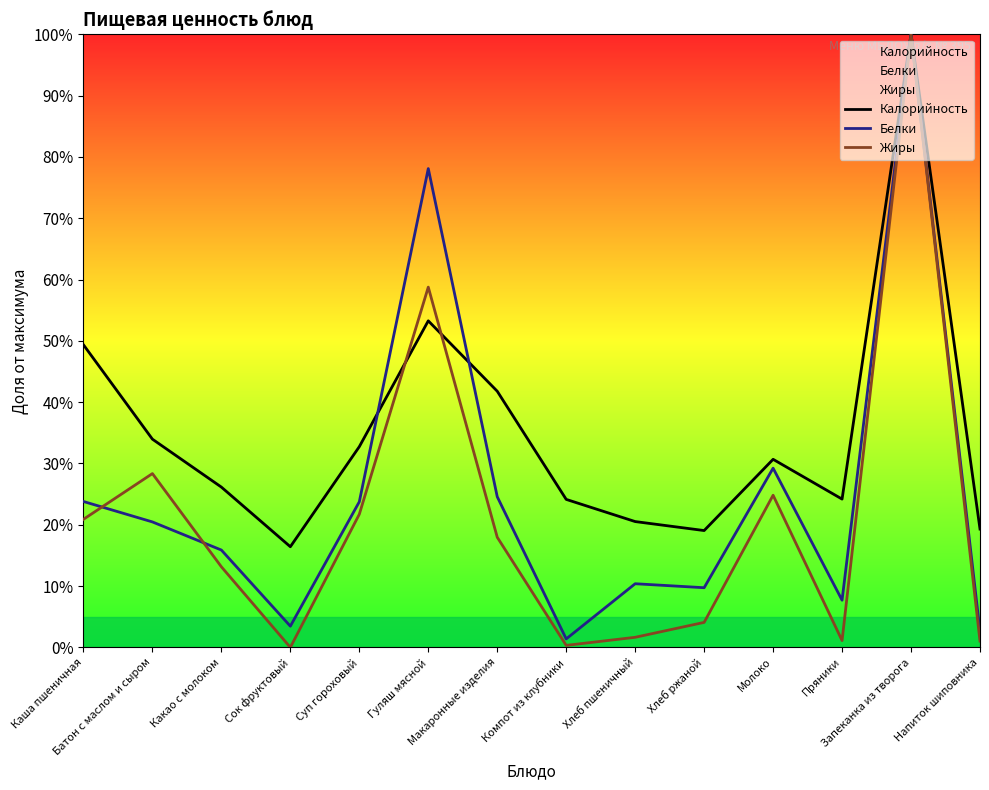

List the series in order of their peak value, highest first.

Калорийность, Белки, Жиры